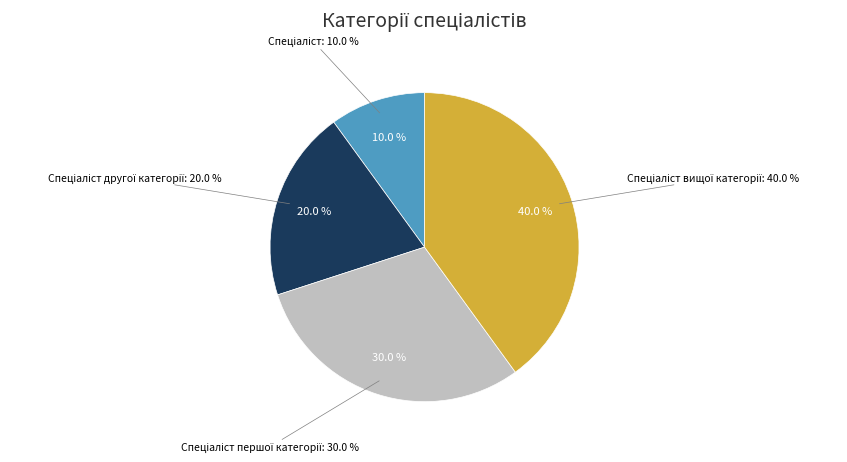

Does Спеціаліст вищої категорії represent more than half of the total?

No